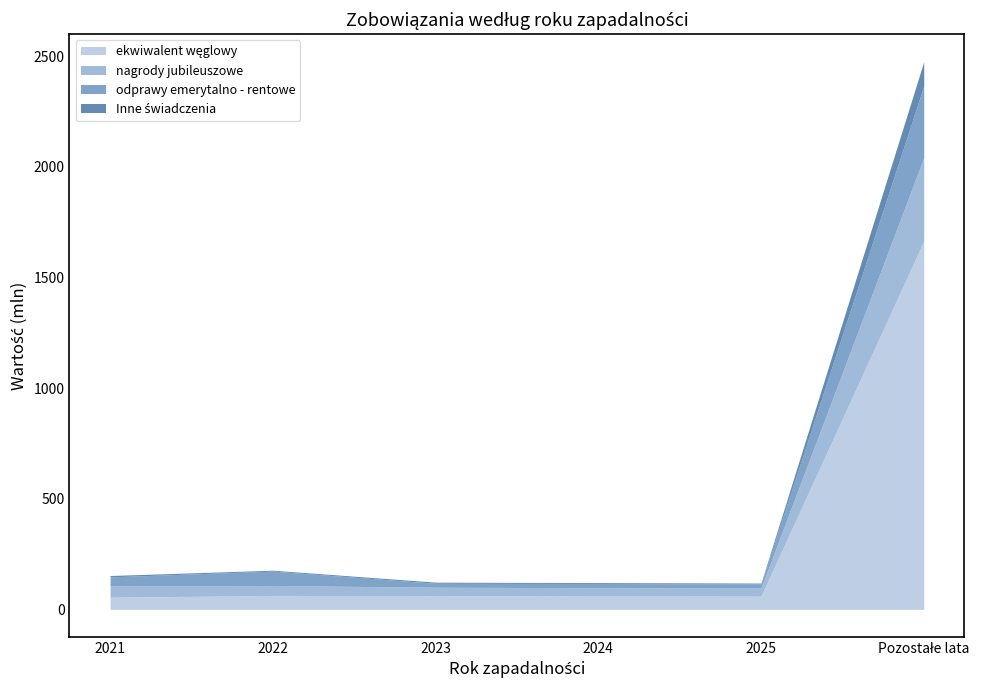

Between 2022 and 2025, which series saw the biggest shift?

odprawy emerytalno - rentowe